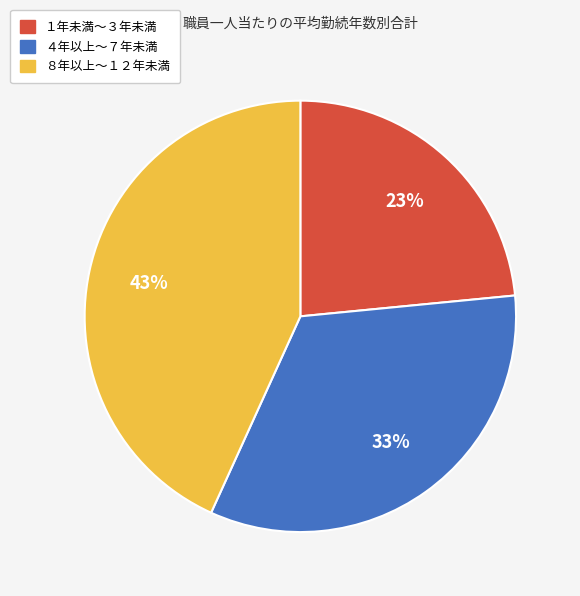

The １年未満〜３年未満 slice represents 23% of the pie. True or false?

True